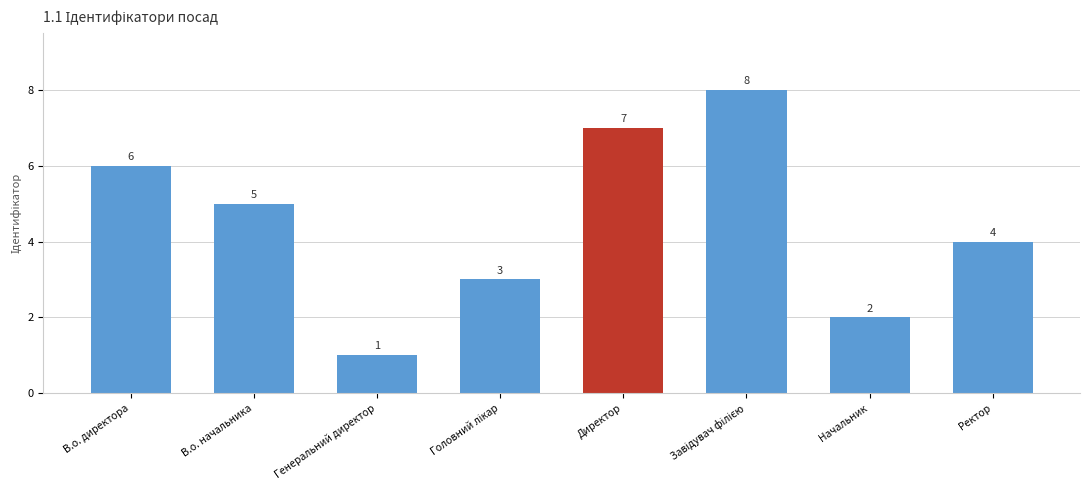

What position from the left is Генеральний директор?

3